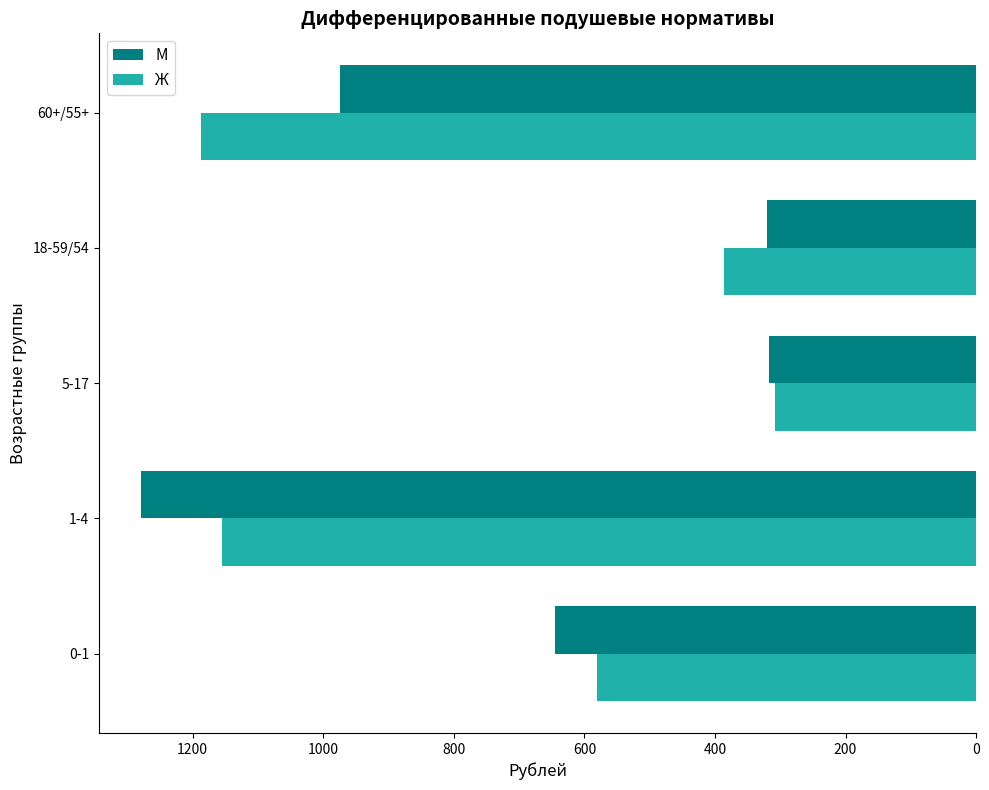

Which series has the widest spread of values?

М